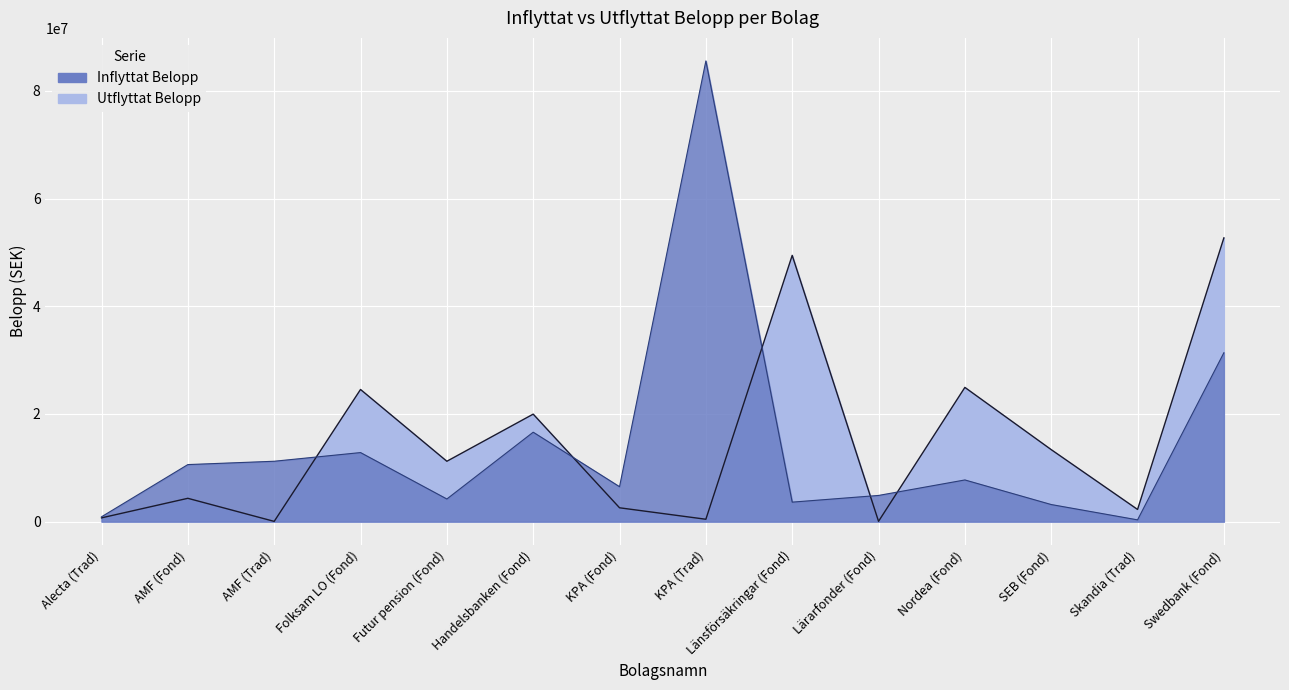

Reading right to left, extract all data points from this chart.

Inflyttat Belopp: 52699113.5	2257326.7	13368979.8	24928449.6	56249.3	49450703.5	439092.4	2568805.2	19962879.0	11208470.2	24540705.5	43882.8	4329222.6	696541.6
Utflyttat Belopp: 31365861.3	325738.0	3171828.2	7738396.0	4861124.5	3617755.0	85562863.7	6484835.5	16607158.8	4199991.0	12821814.6	11211758.8	10592207.9	896394.8